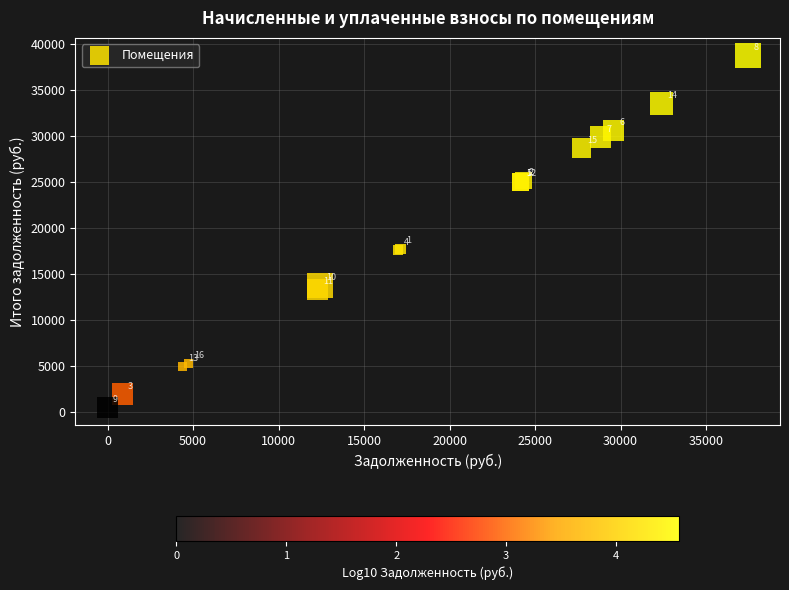

What Y value in the scatter plot is closest to 19630?

17742.2